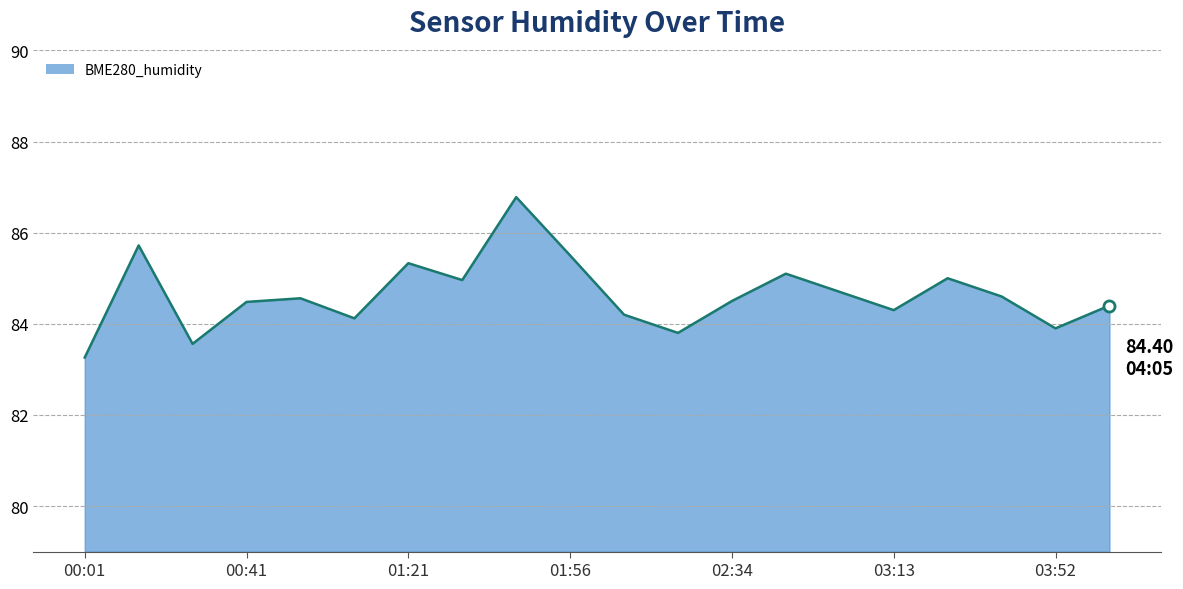

How many categories are shown in the chart?

20